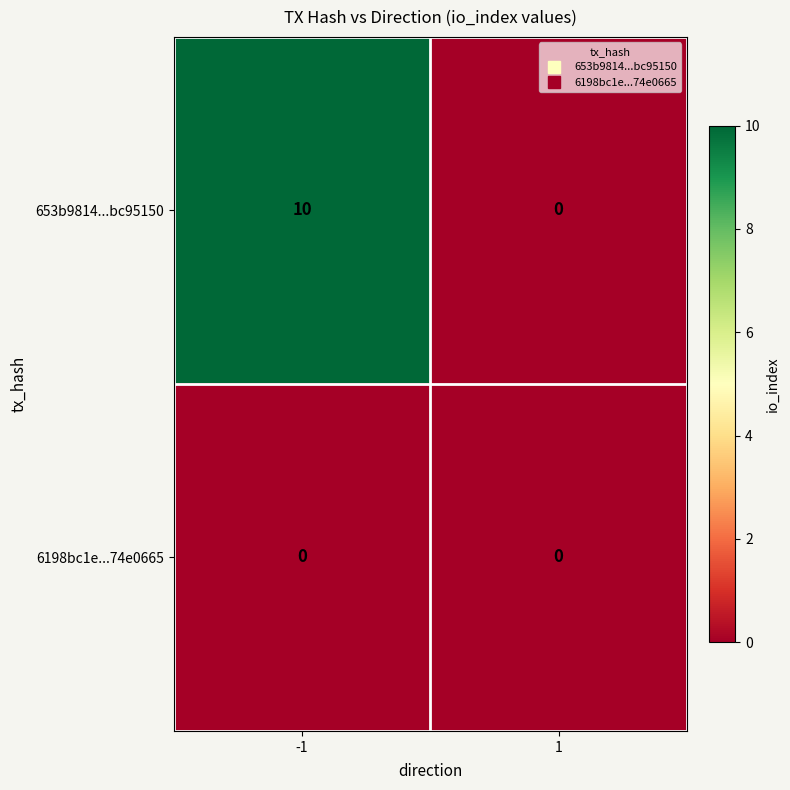

Which series changed the most between -1 and 1?

653b9814...bc95150